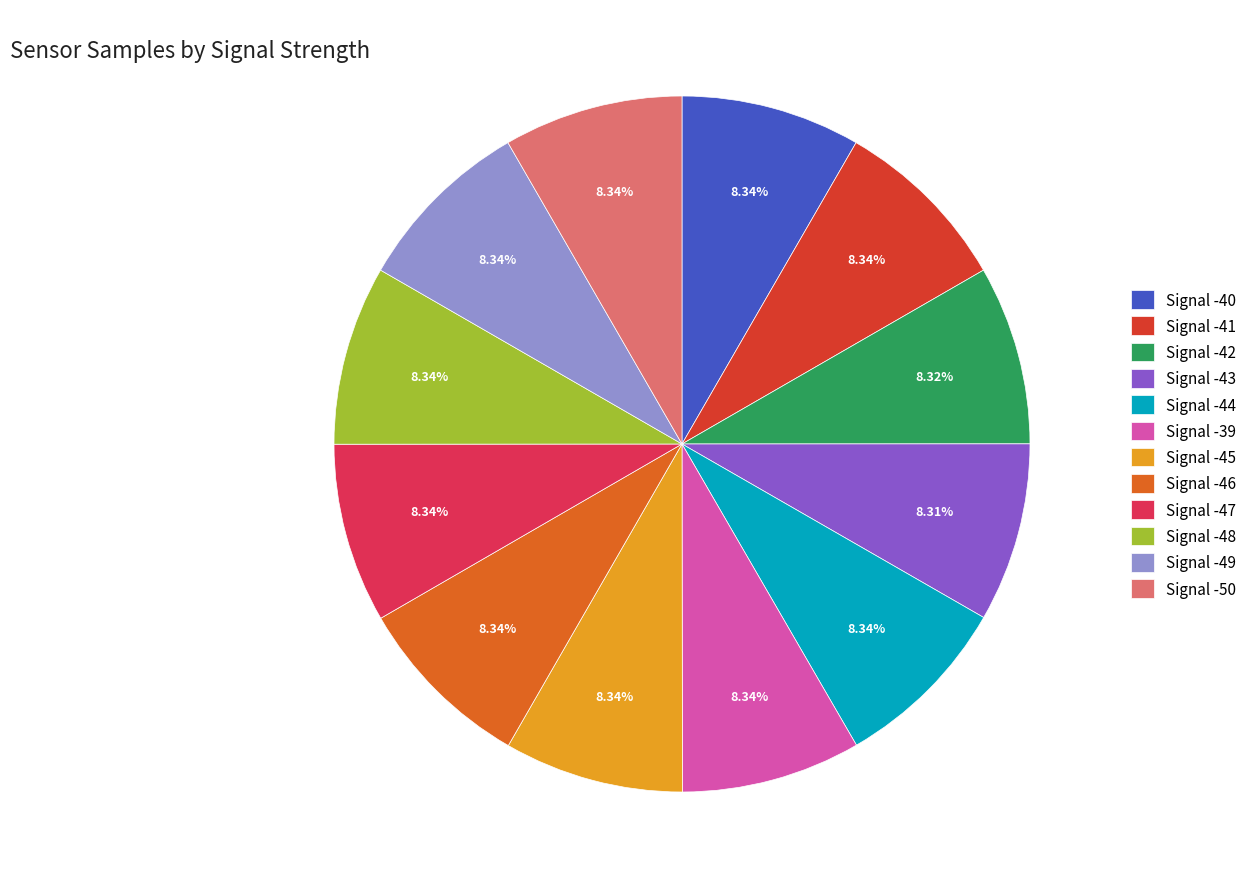

Approximately how many times larger is the value at Signal -49 compared to Signal -48?

1.0